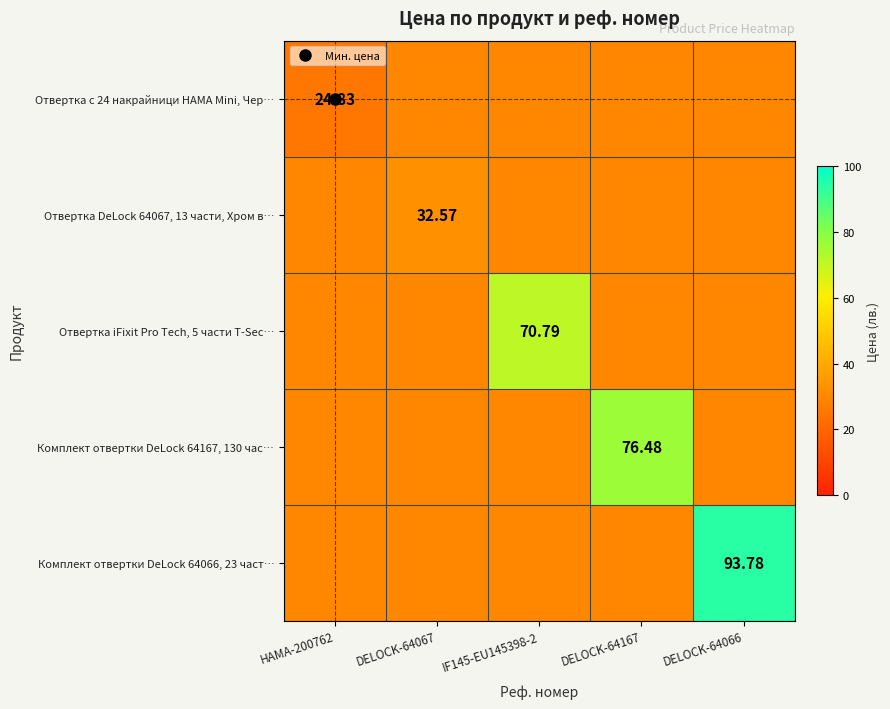

What is the sum of all Комплект отвертки DeLock 64066, 23 част… values?

213.2